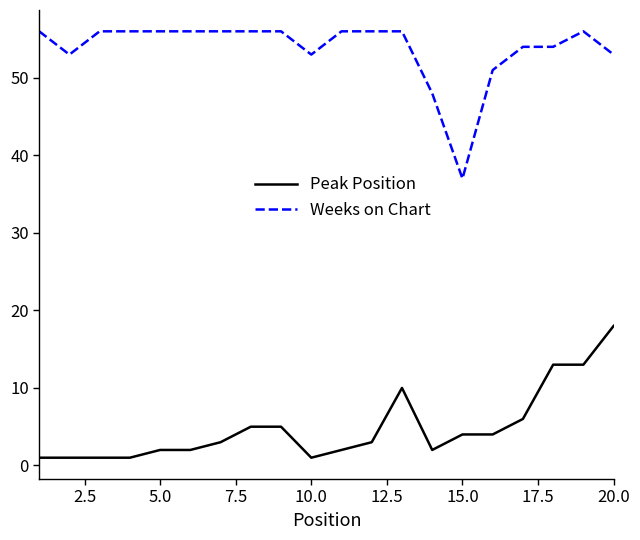

True or false: Peak Position and Weeks on Chart intersect in this chart.

False